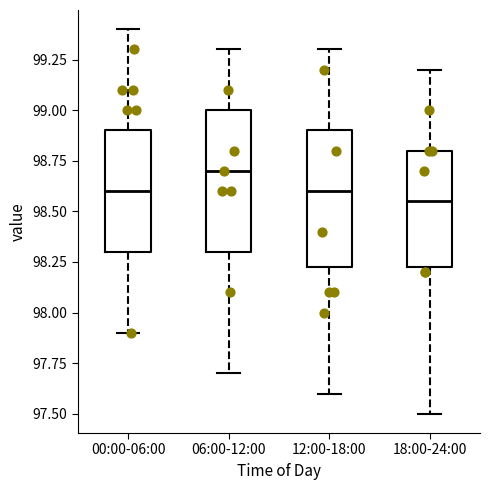

Reading left to right, read every box against the y-axis: the position of its median line, the range the box covers, and the ends of its whiskers. The values are not printed on the chart, so give them approximately, as read against the axis.

00:00-06:00: median 98.60, box 98.30 to 98.90, whiskers 97.90 to 99.40
06:00-12:00: median 98.70, box 98.30 to 99.00, whiskers 97.70 to 99.30
12:00-18:00: median 98.60, box 98.25 to 98.90, whiskers 97.60 to 99.30
18:00-24:00: median 98.55, box 98.25 to 98.80, whiskers 97.50 to 99.20